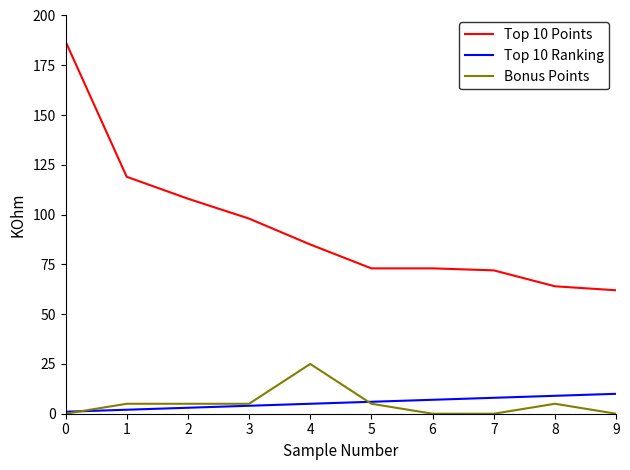

The value of Top 10 Ranking at 8 is 9. True or false?

True